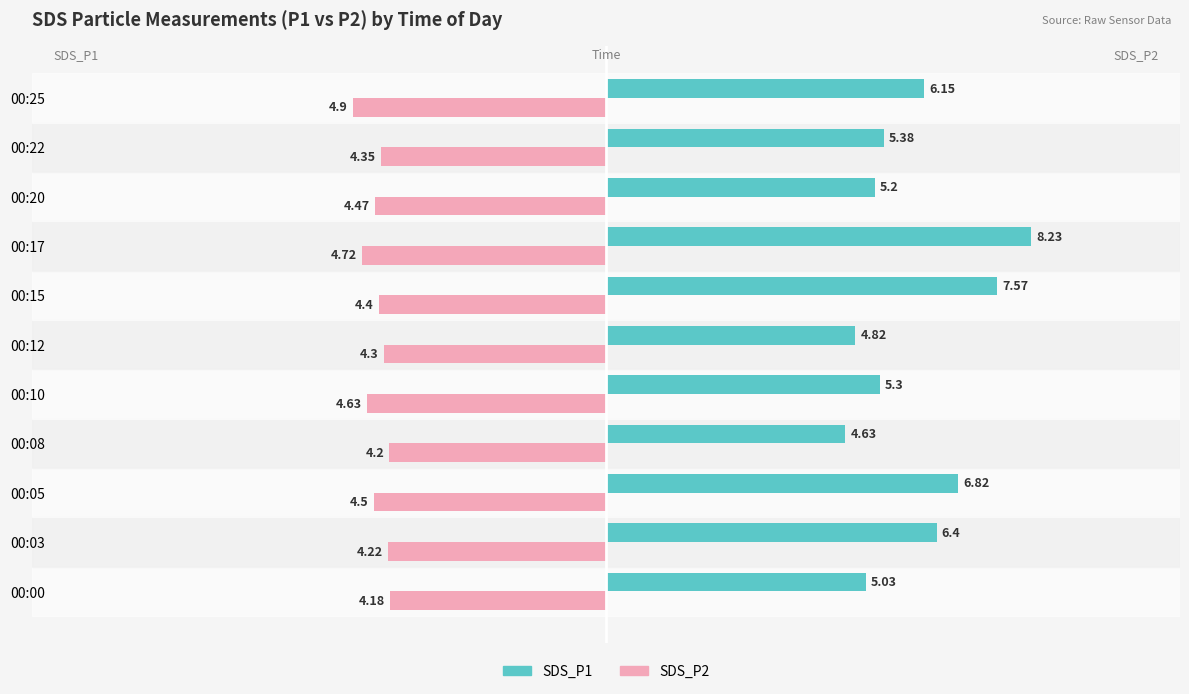

At how many categories does at least one series exceed -3?

11